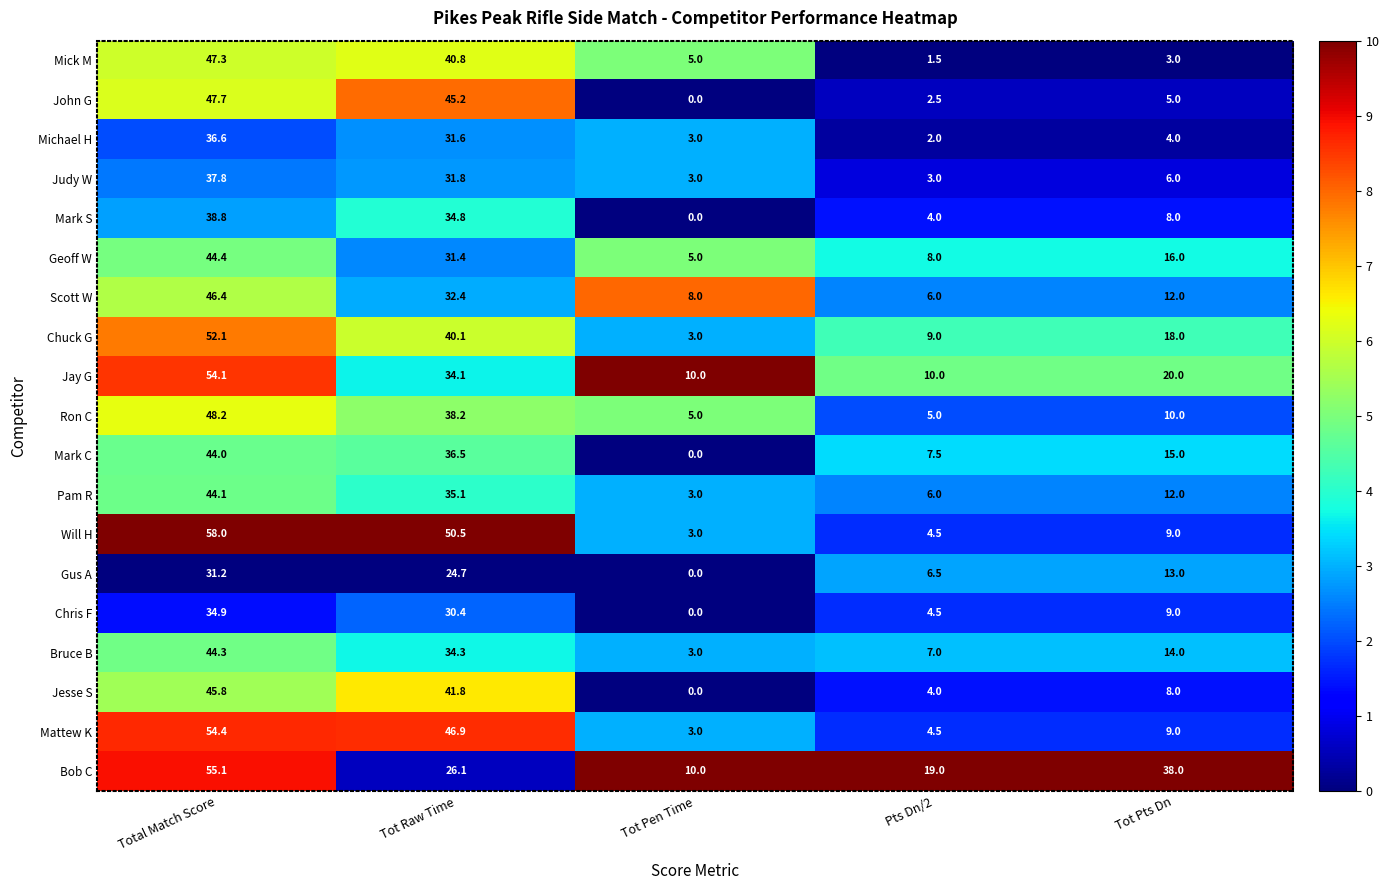

What is the approximate value of Geoff W at Tot Pen Time?

5.0